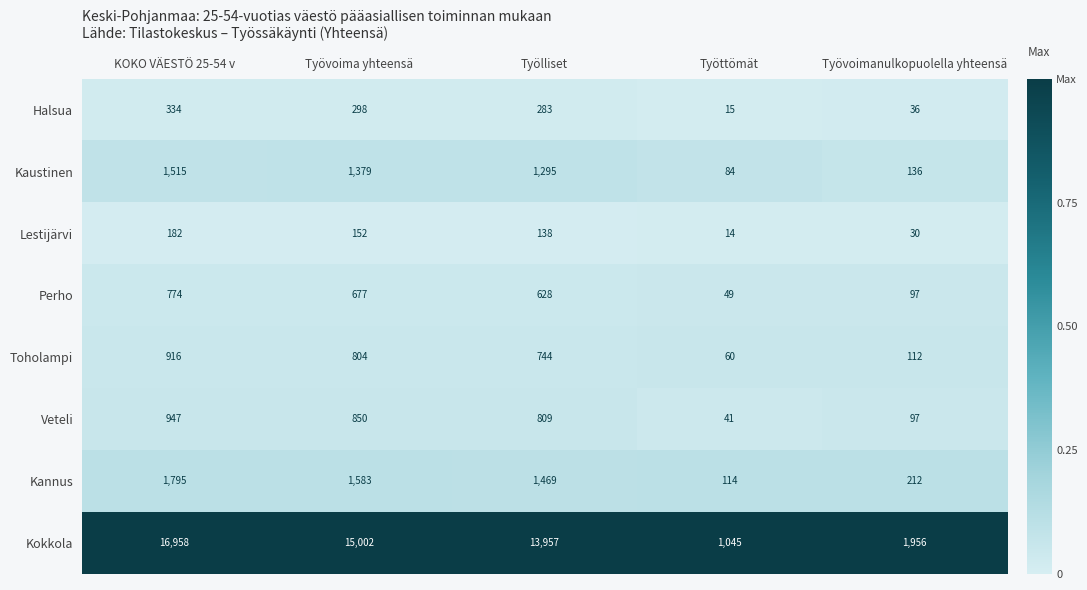

Which series has the widest spread of values?

Kokkola